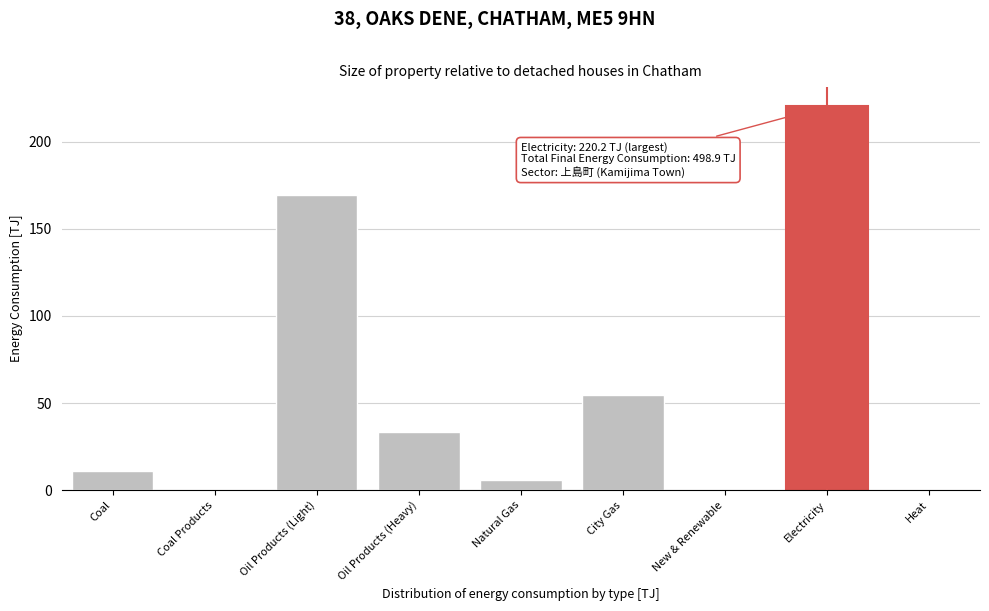

Which category has the highest value across all series?

Electricity